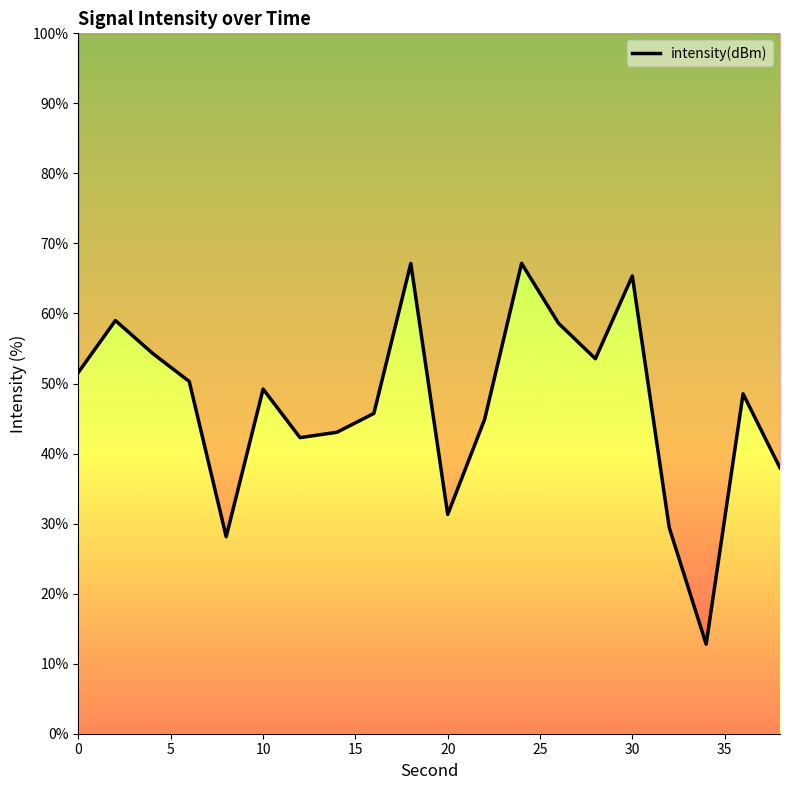

True or false: the data has more than 1 interior local peaks.

True